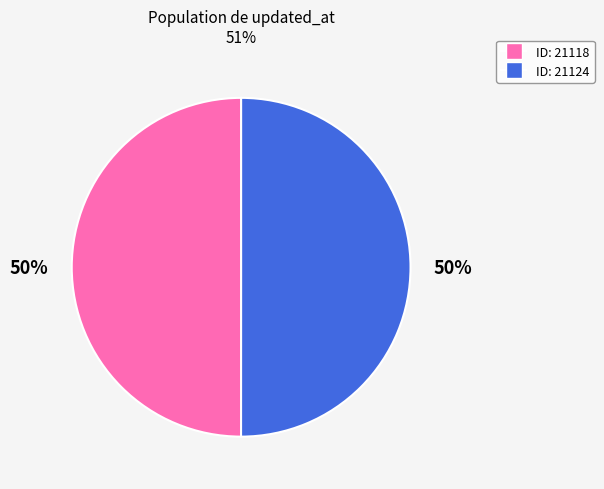

To the nearest percent, what is the average slice percentage?

50%